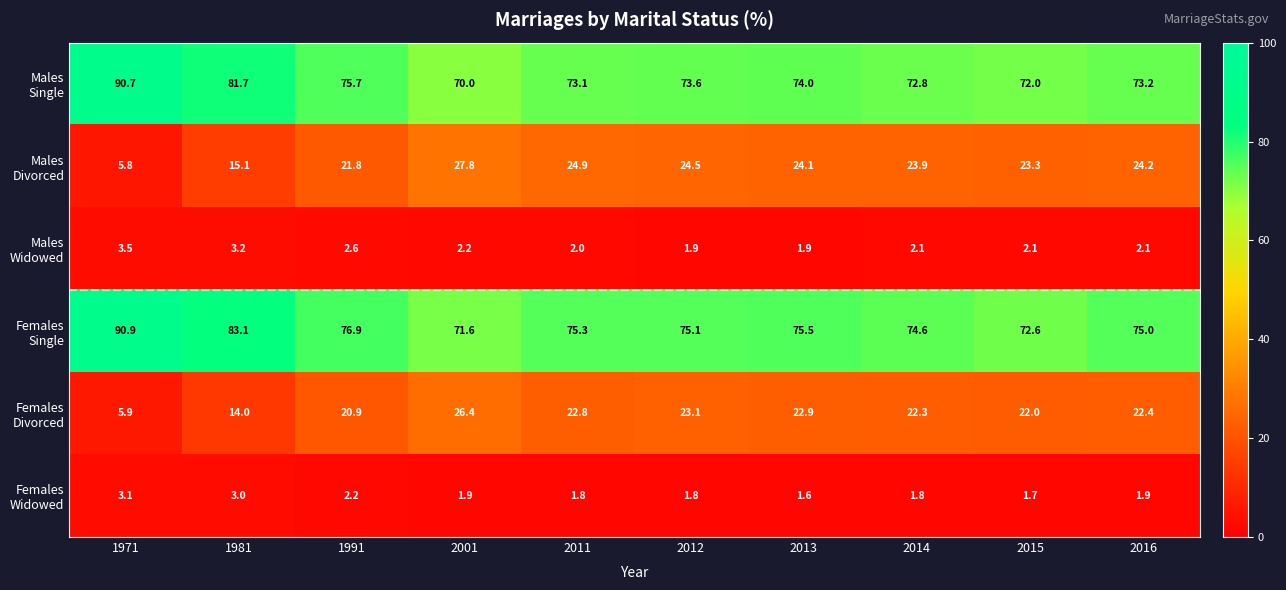

What is the total value across all series at 2016?

198.8